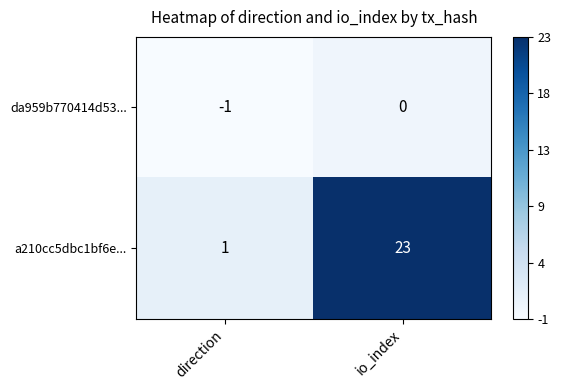

How many distinct data groups are displayed?

2